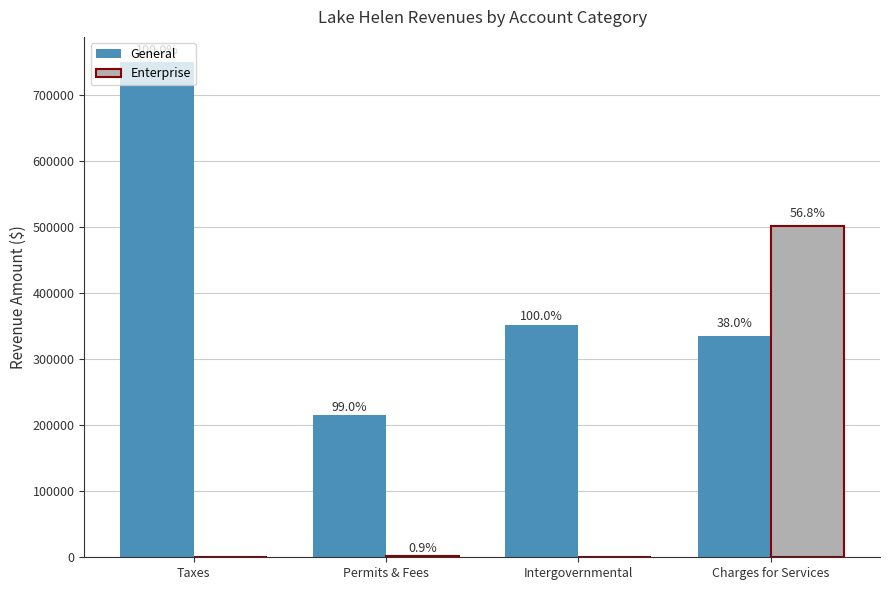

Rank the series by their average value, from highest to lowest.

General, Enterprise